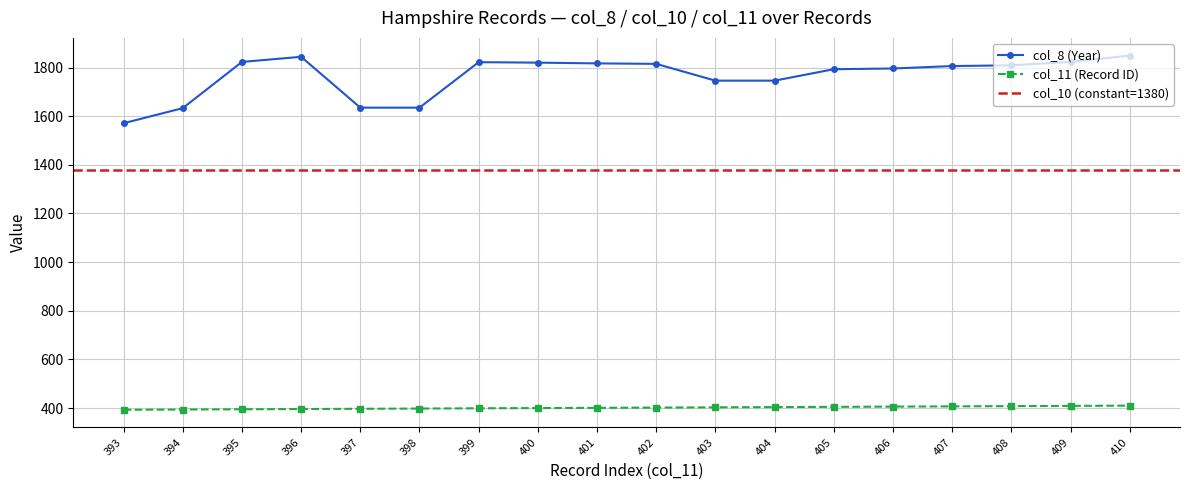

Reading left to right, transcribe all the data shown in this chart.

col_11 (Record ID): 393	394	395	396	397	398	399	400	401	402	403	404	405	406	407	408	409	410
col_8 (Year): 1571	1633	1823	1844	1635	1635	1822	1820	1817	1815	1746	1746	1793	1796	1806	1809	1823	1849